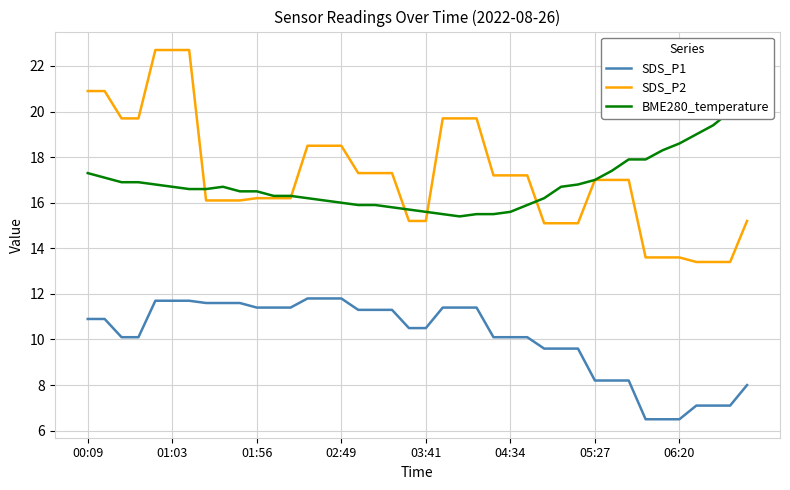

How many values in the BME280_temperature series exceed 16?

28